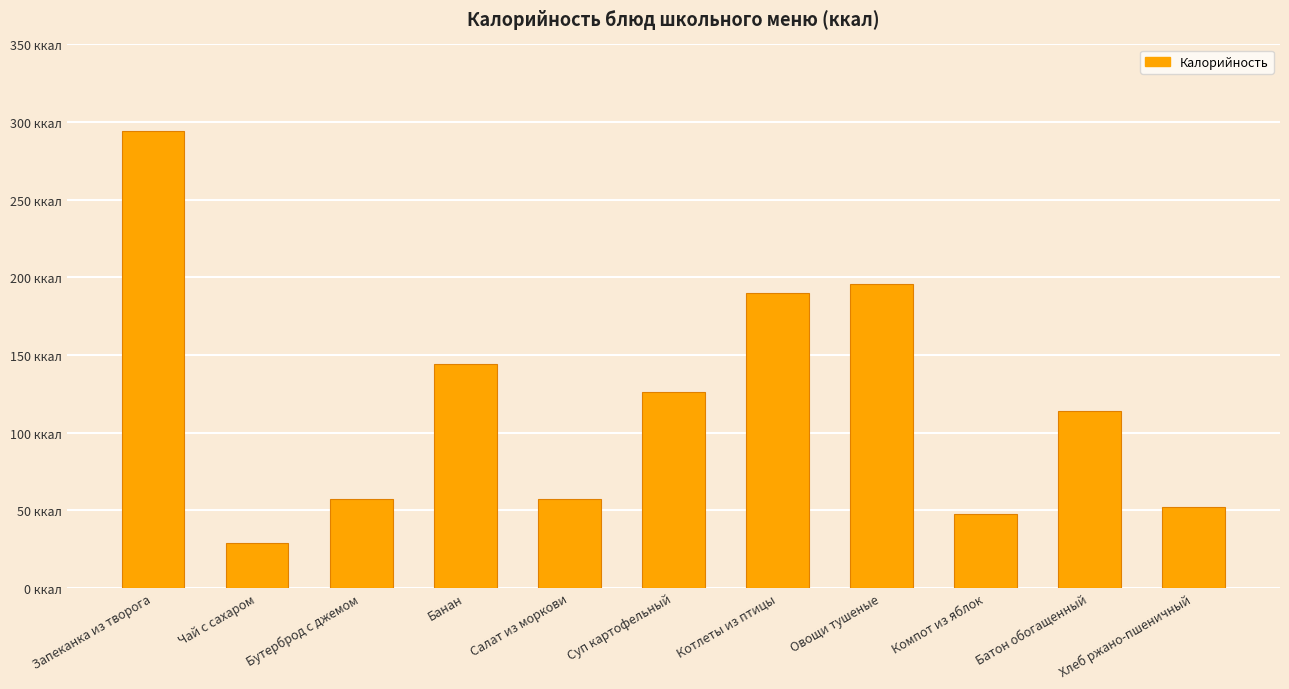

What is the smallest value displayed?

28.6